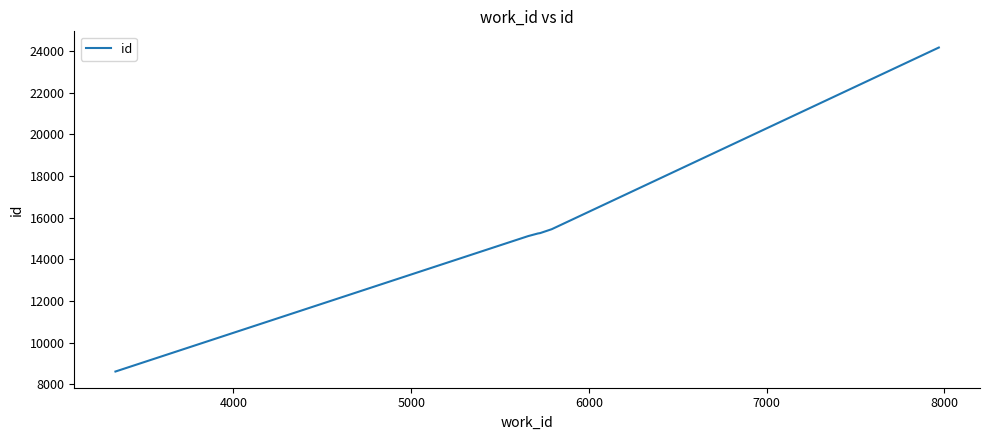

What is the maximum value shown in the chart?

24176